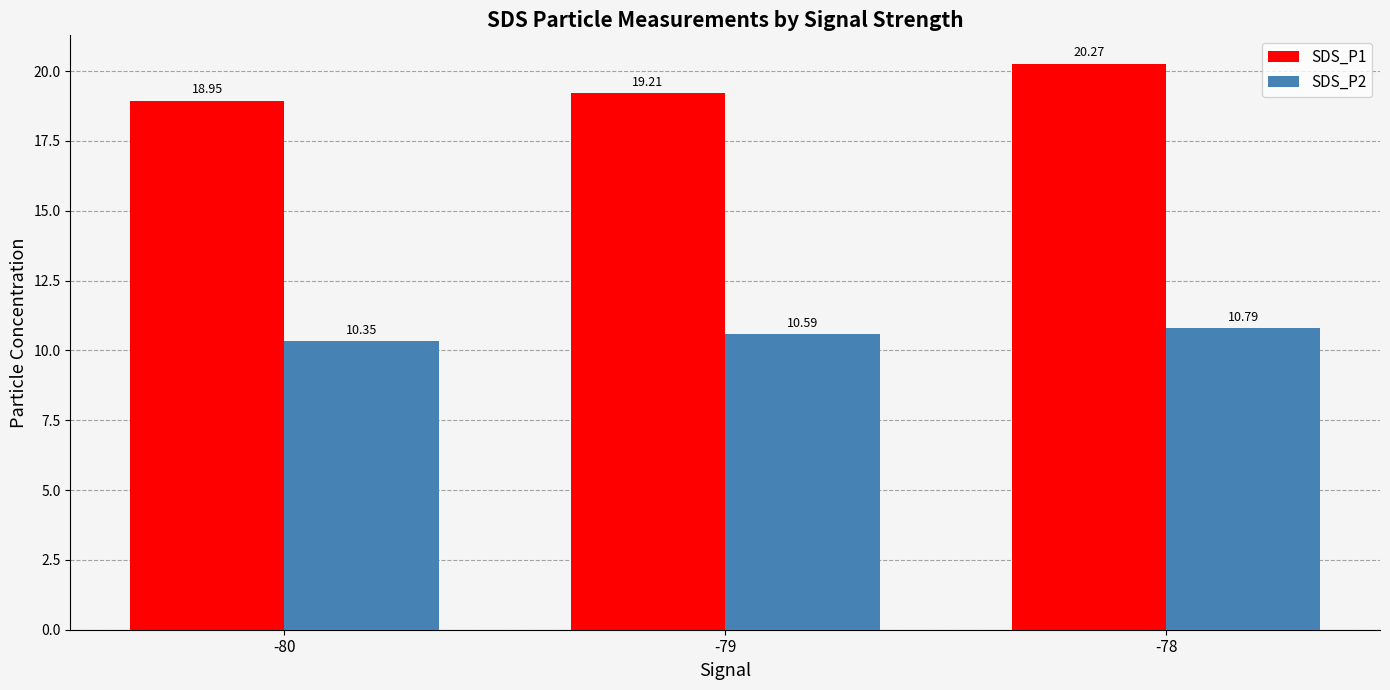

Is the value of SDS_P2 at -78 greater than the value of SDS_P1 at -80?

No